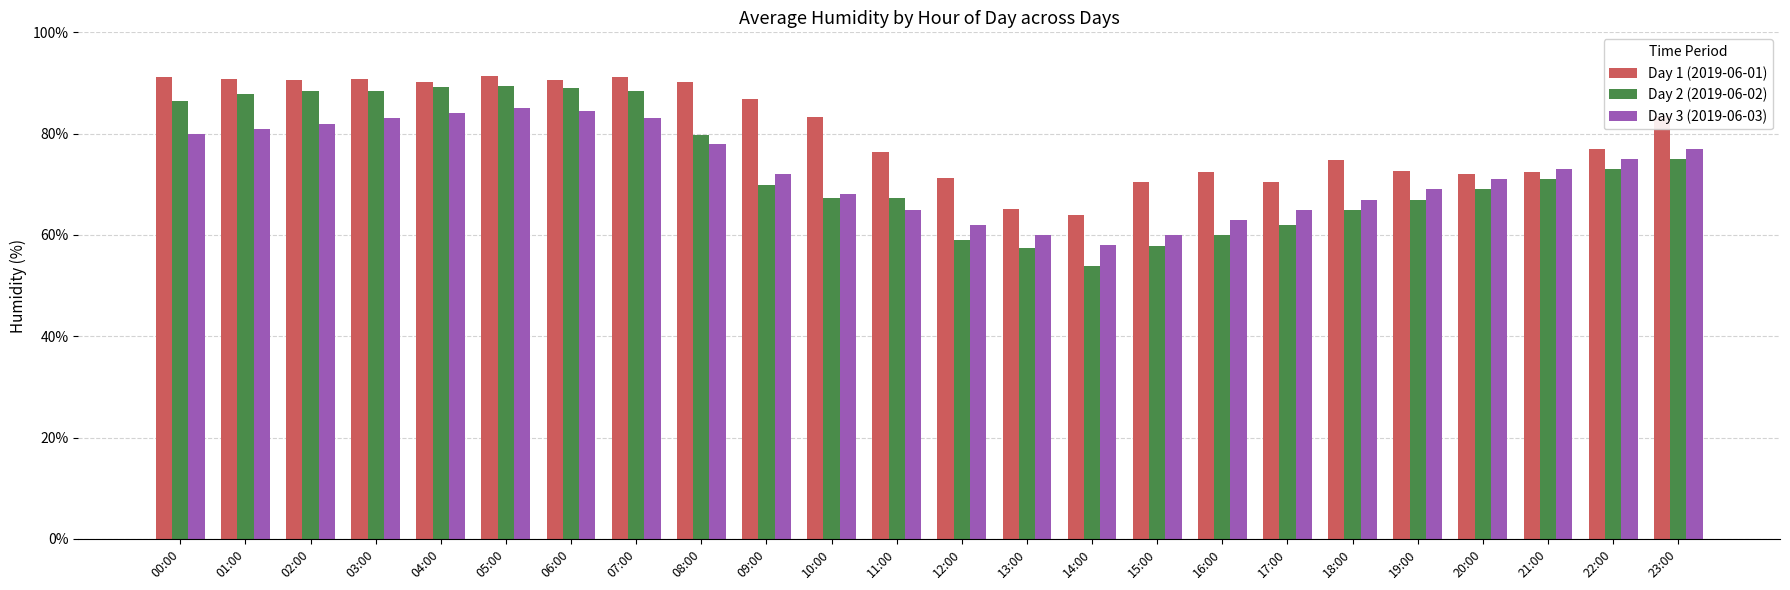

Read the Day 1 (2019-06-01) value at 22:00.

77.0